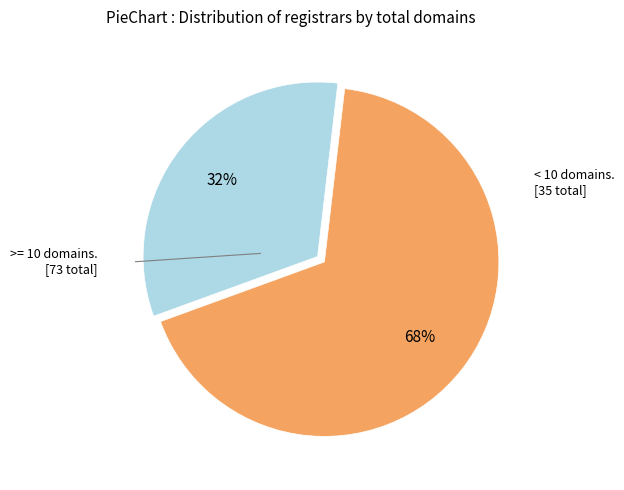

How many segments does this pie chart have?

2